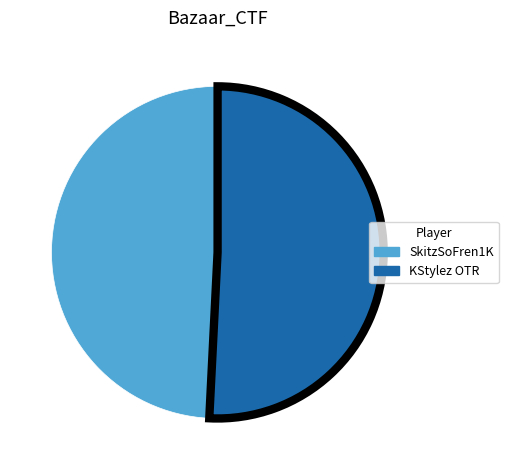

What is the smallest slice in the pie chart?

SkitzSoFren1K